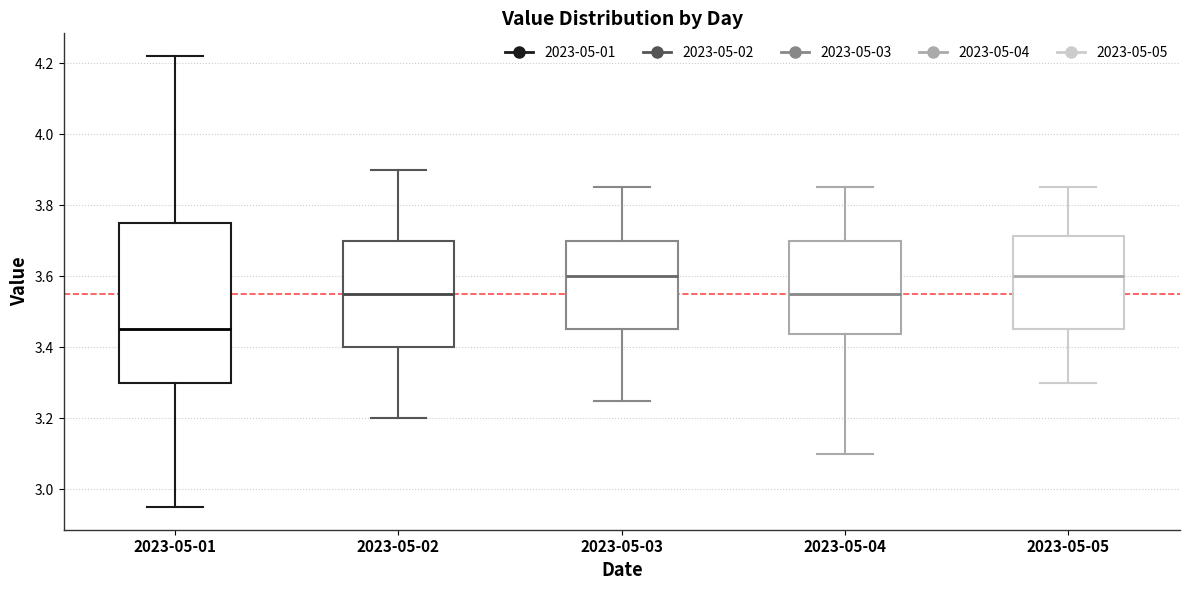

Which box is the tallest, from its lower edge to its upper edge?

2023-05-01